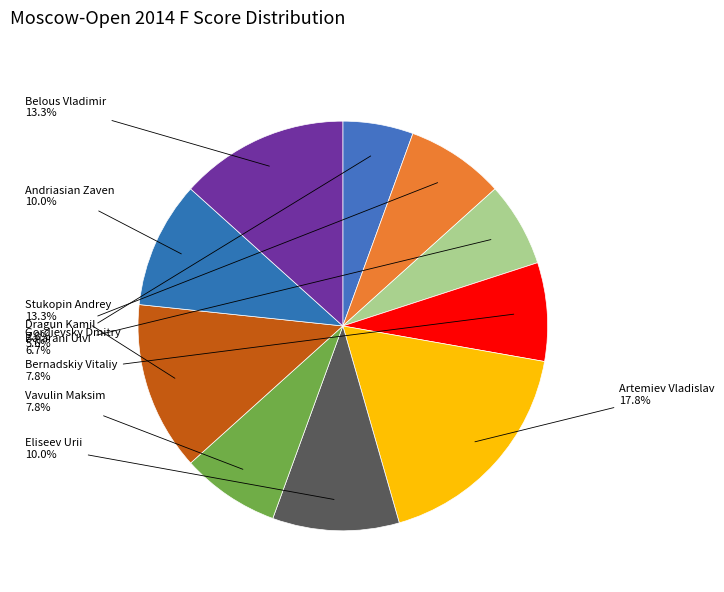

Is there any slice that represents more than half of the pie?

No